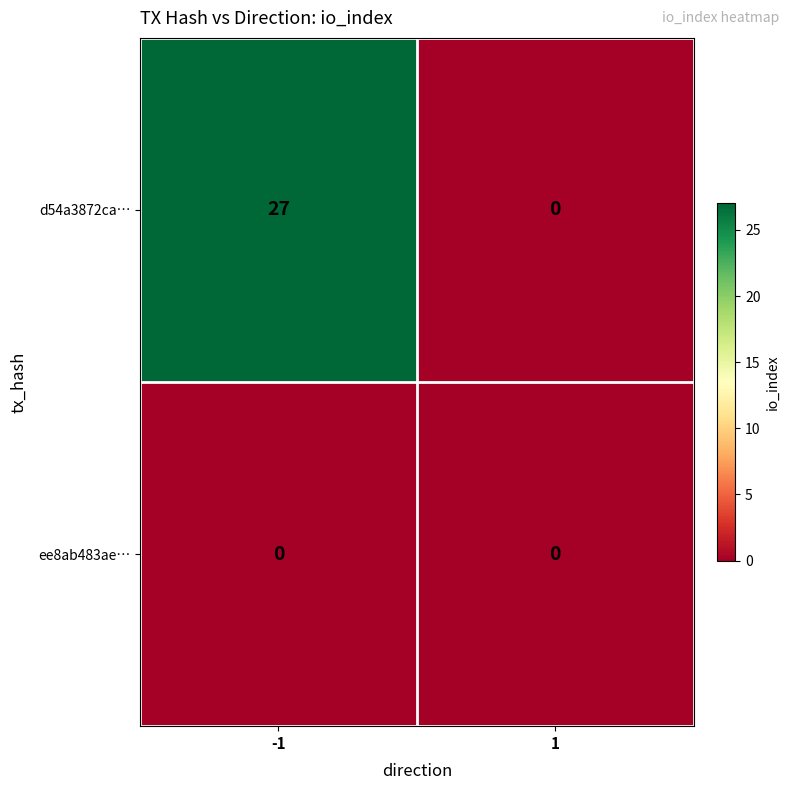

True or false: d54a3872ca… has a value of -8 at 1.

False